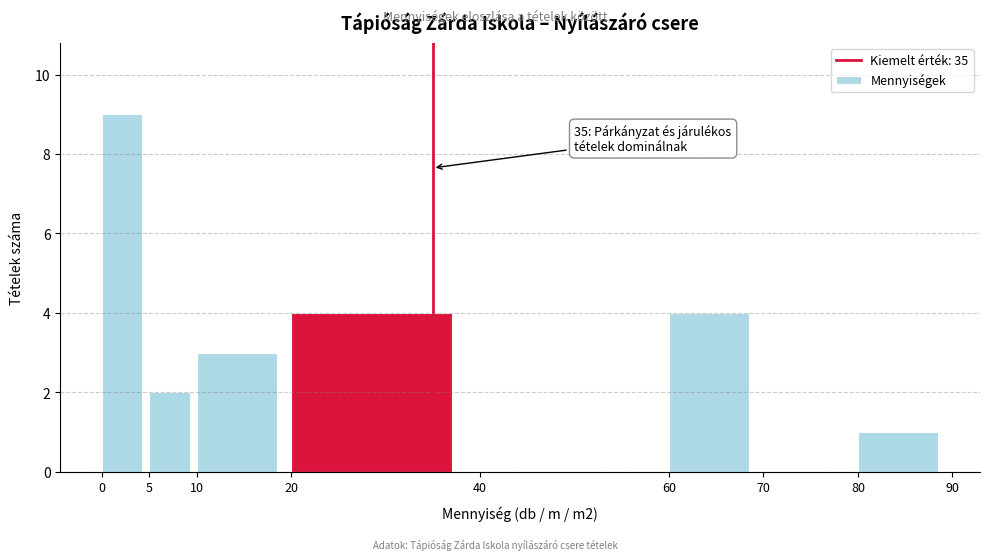

Which range on the x-axis has the tallest bar?

0 to 5